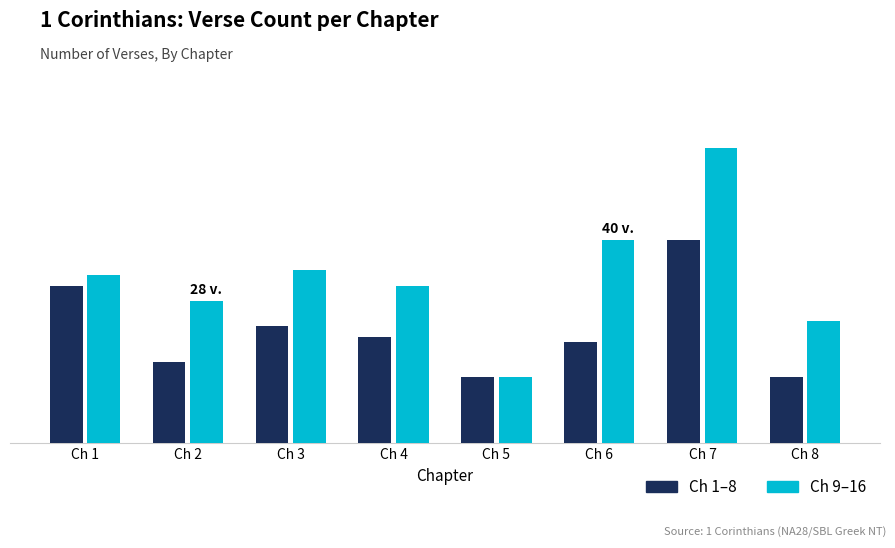

What is the sum of the Ch 9–16 values at Ch 7 and Ch 5?

71